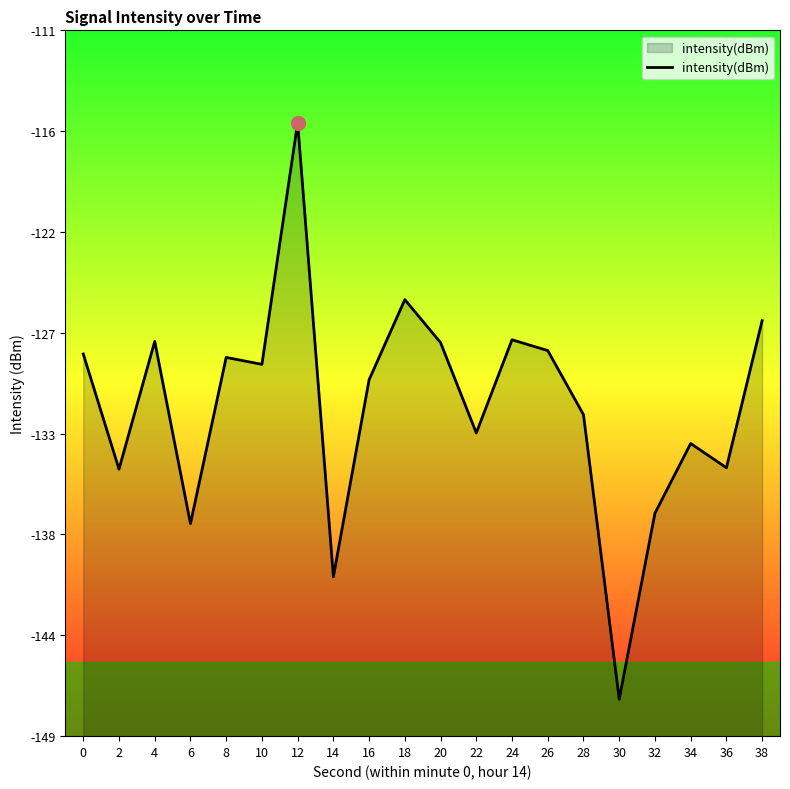

What is the value of the 16th point from the left?

-147.0